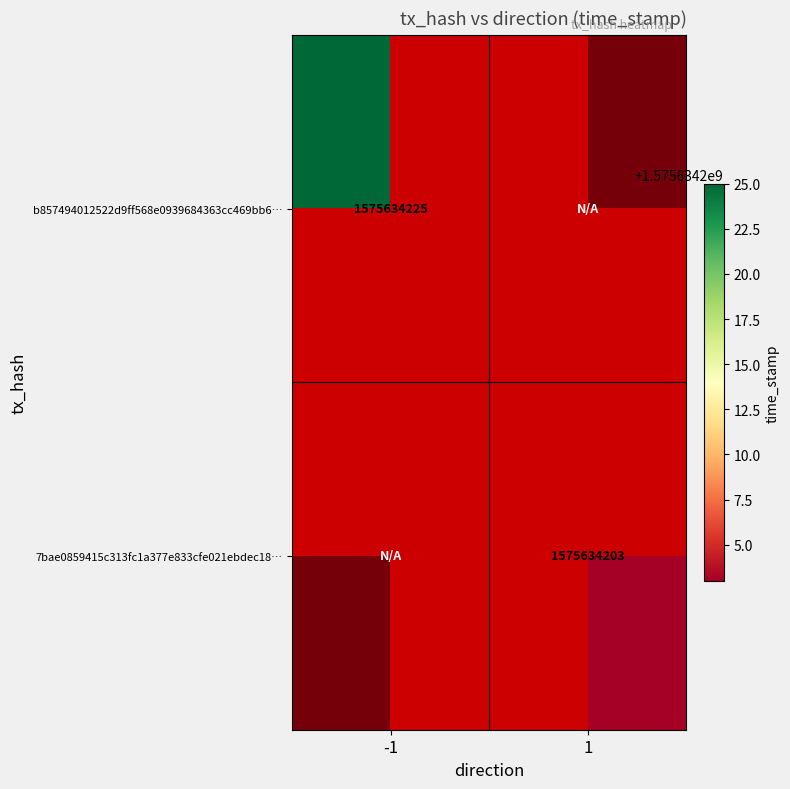

Which has a higher value, -1 or 1?

1